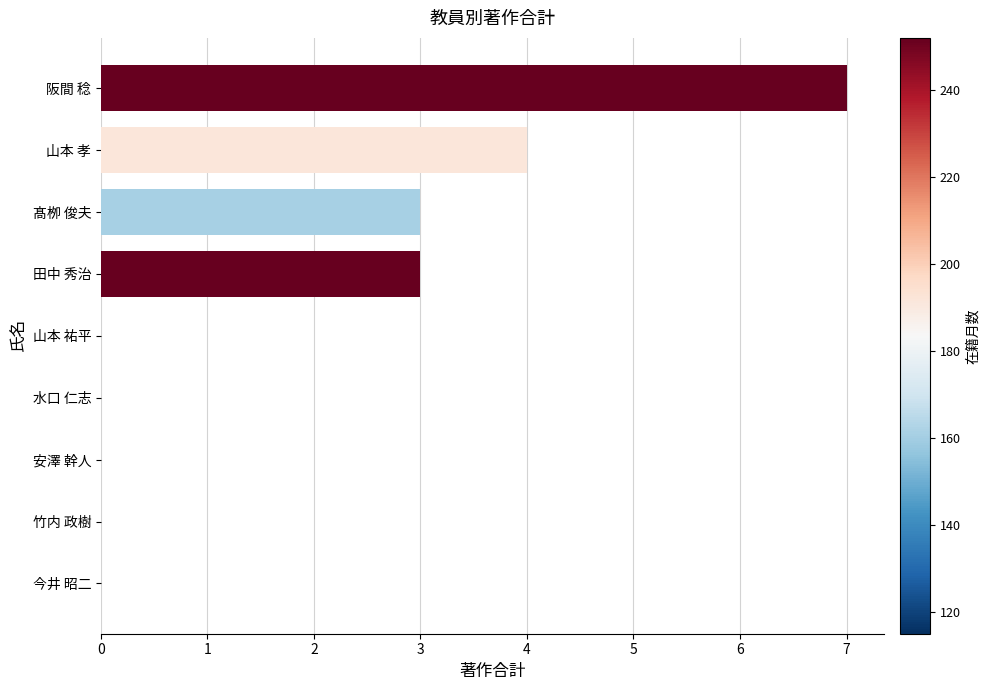

What value does the data have at 阪間 稔?

7